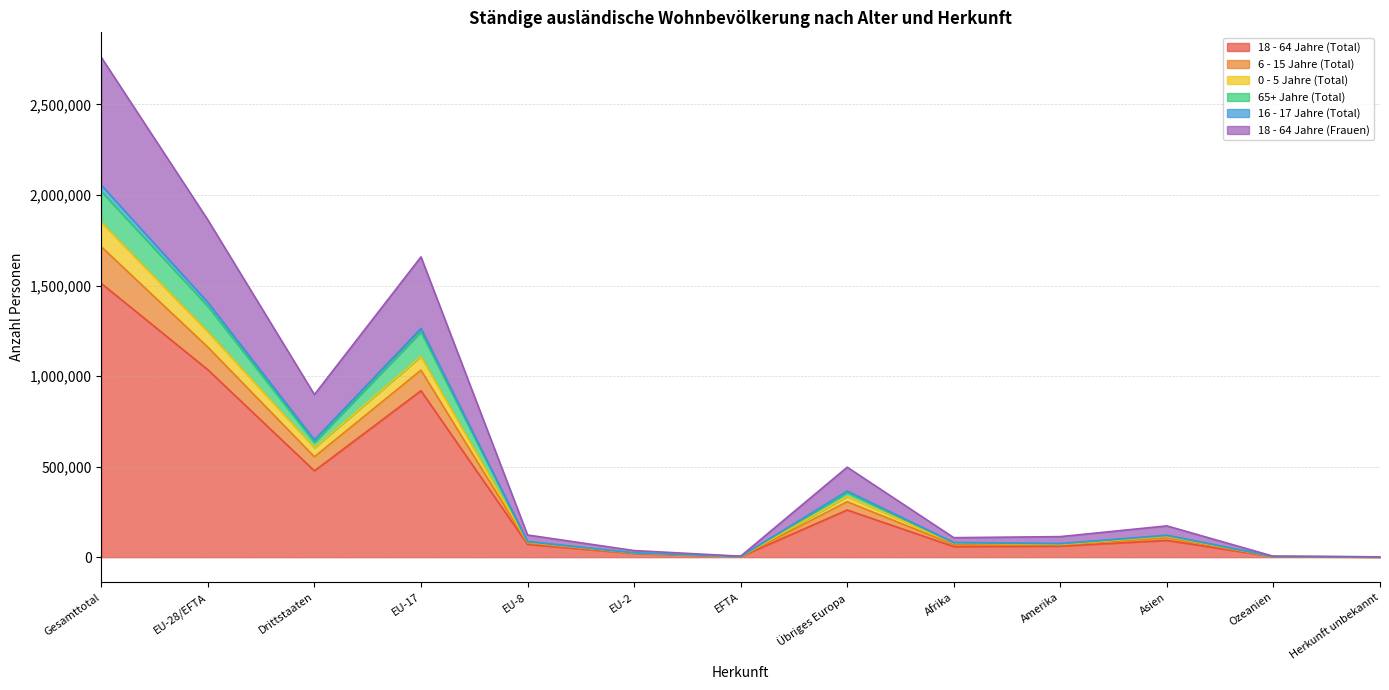

What is the label of the 5th point from the left?

EU-8